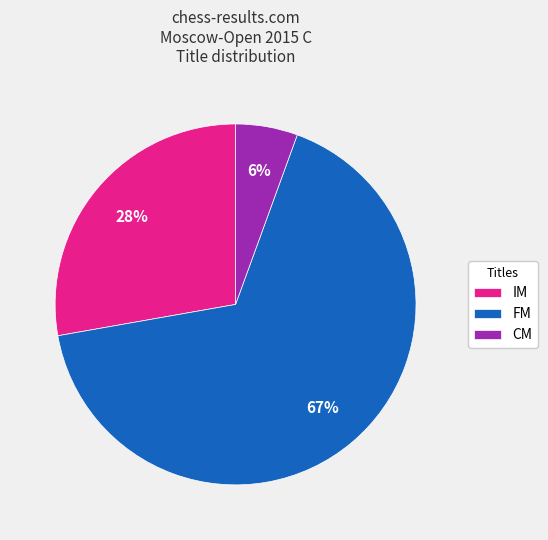

Is the sum of IM and FM greater than half?

Yes